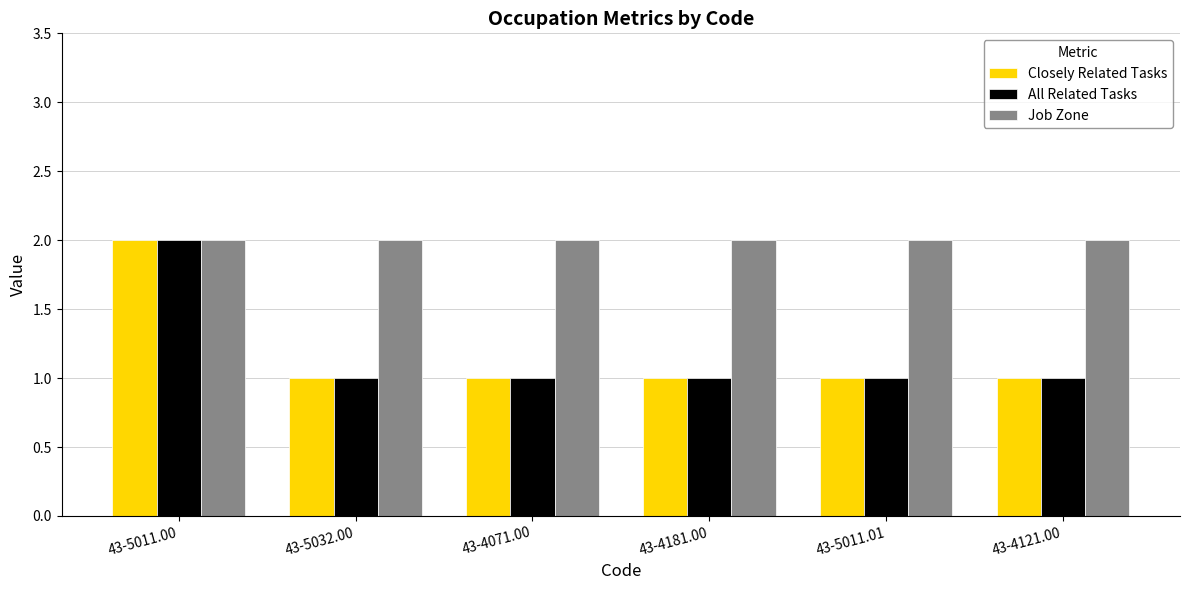

True or false: Job Zone has a value of 3 at 43-4121.00.

False